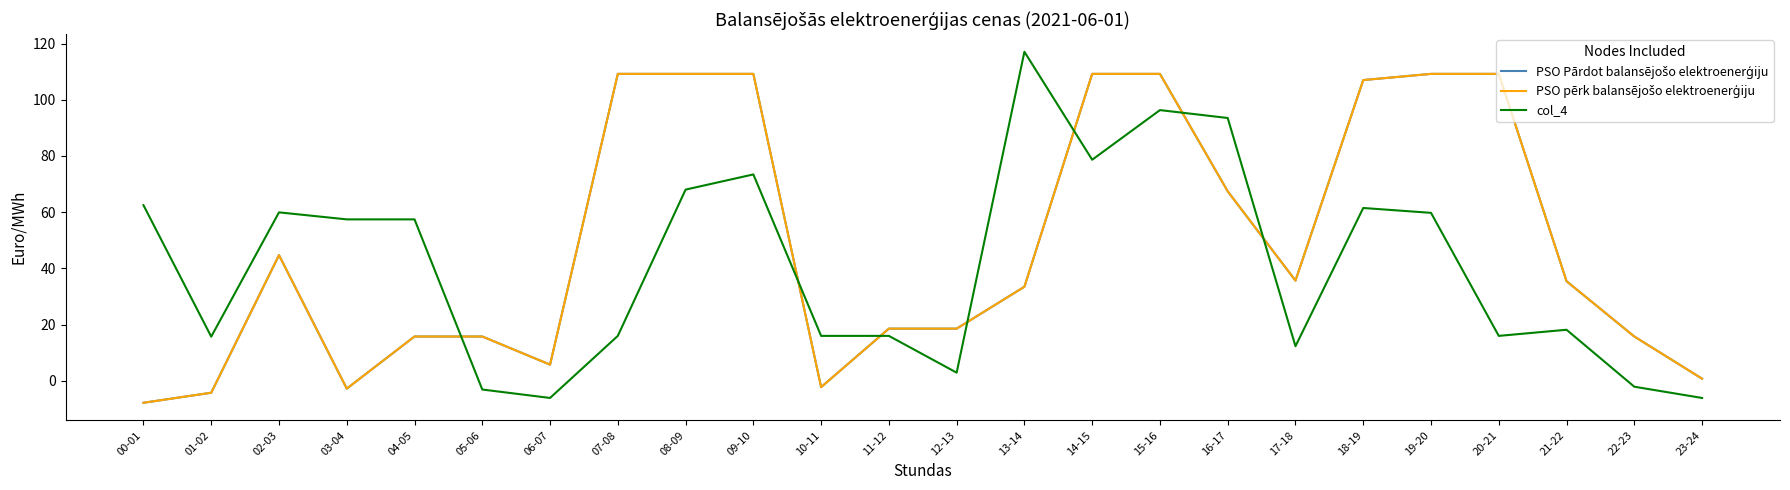

How many lines are shown in the chart?

3